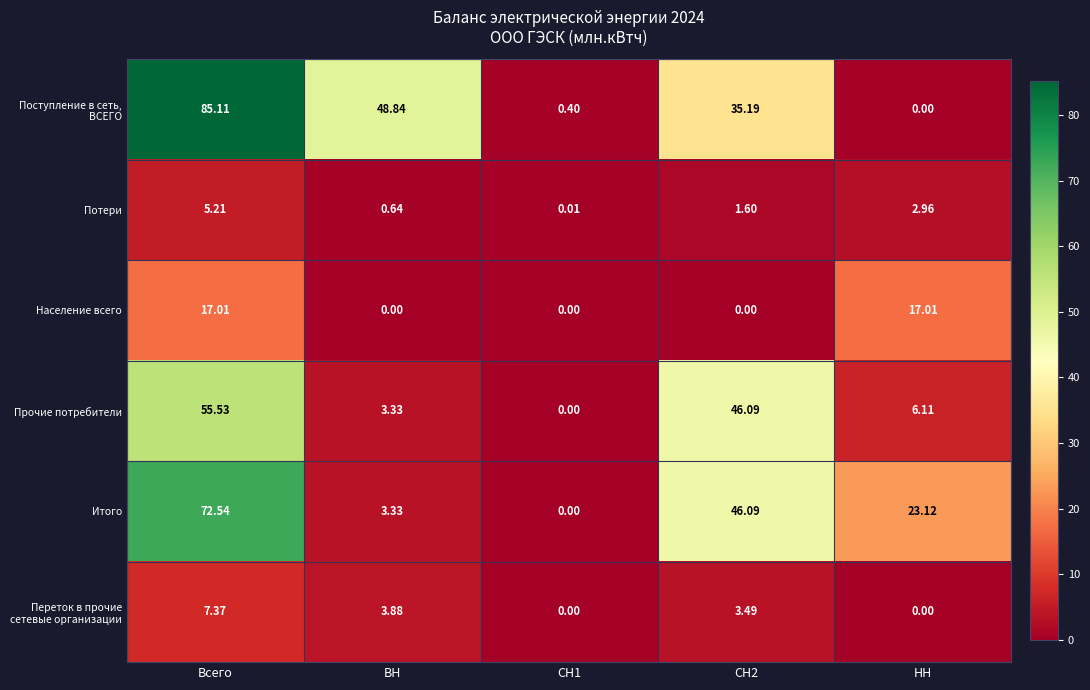

Where does the Поступление в сеть, ВСЕГО series first go above 35?

Всего